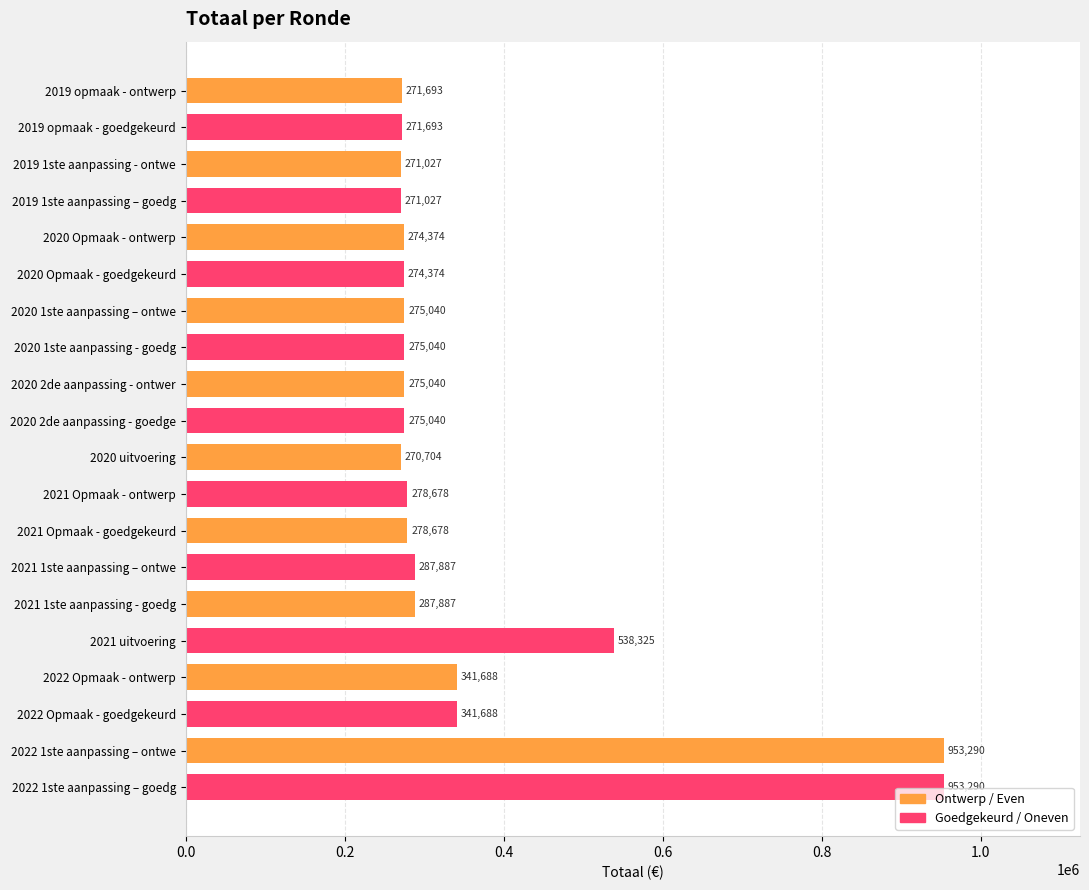

What is the difference between the values at 2020 Opmaak - goedgekeurd and 2021 Opmaak - ontwerp?

4304